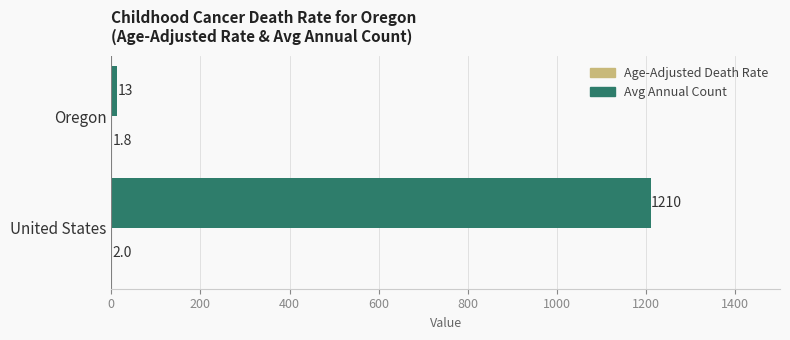

Which label corresponds to the largest value in the chart?

United States